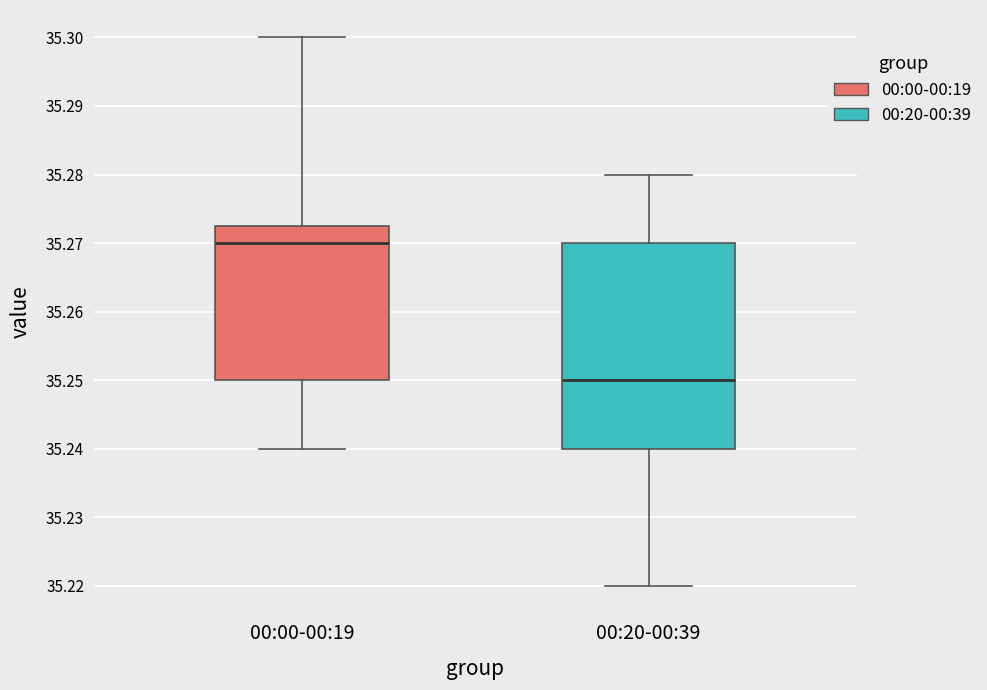

Which box is the tallest, from its lower edge to its upper edge?

00:20-00:39